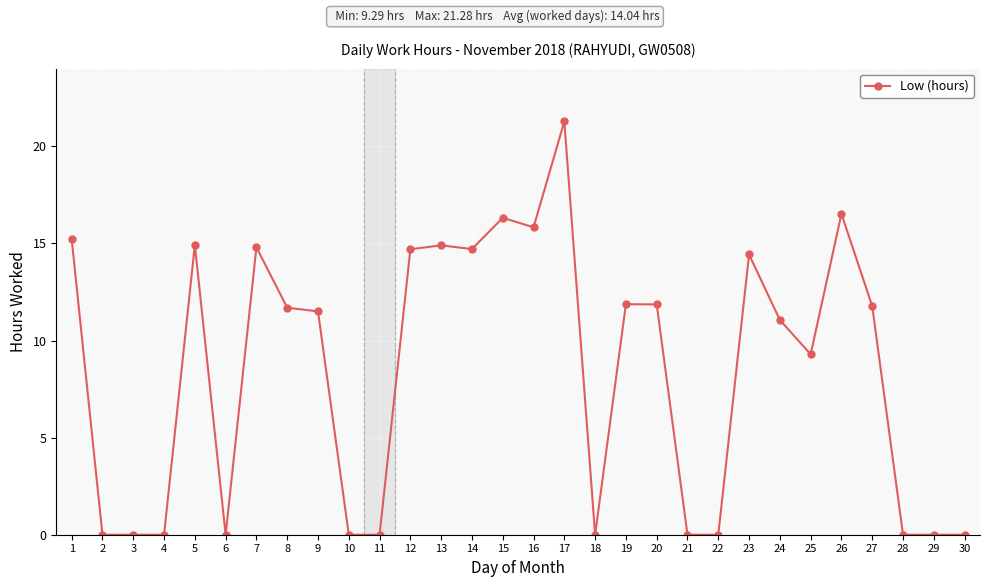

What is the value of the 9th point from the left?

11.5